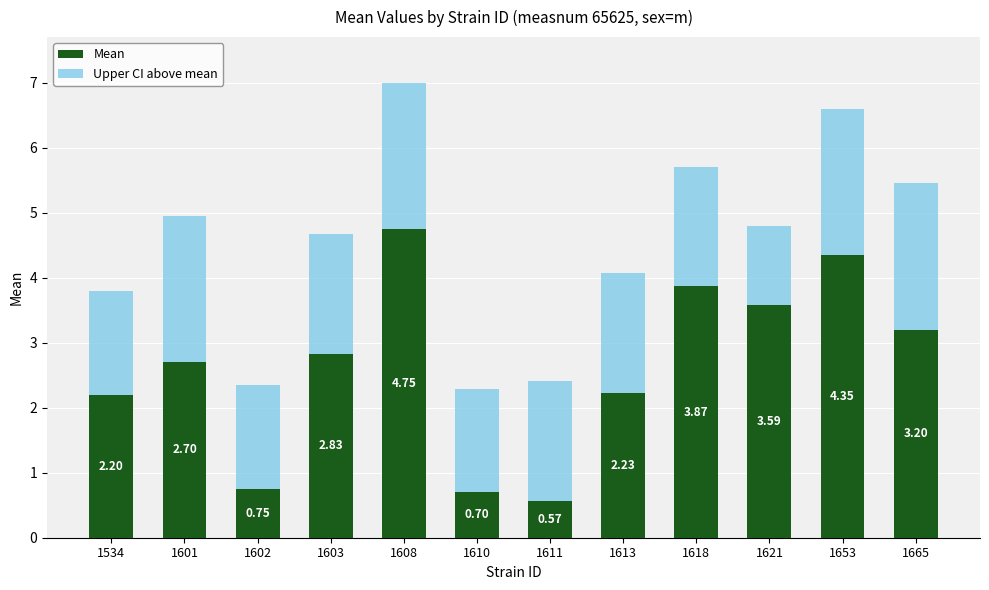

What is the sum of all Mean values?

31.7